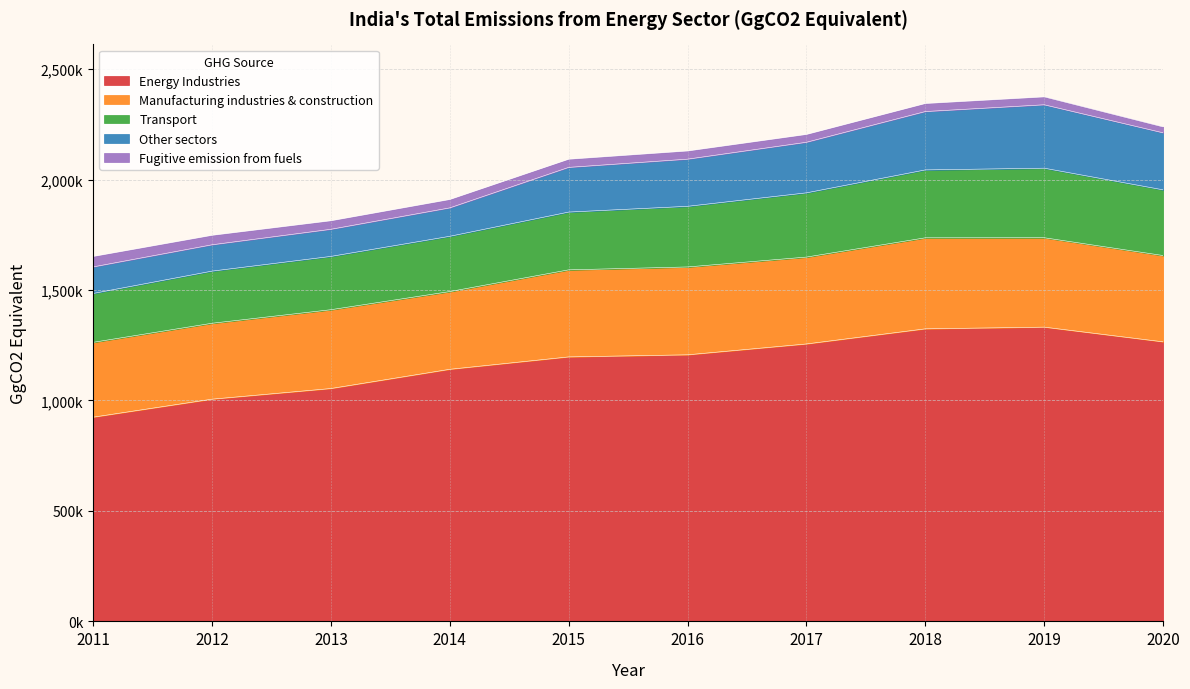

List the labels in order of Manufacturing industries & construction value, smallest first.

2011, 2012, 2014, 2013, 2020, 2017, 2015, 2016, 2019, 2018